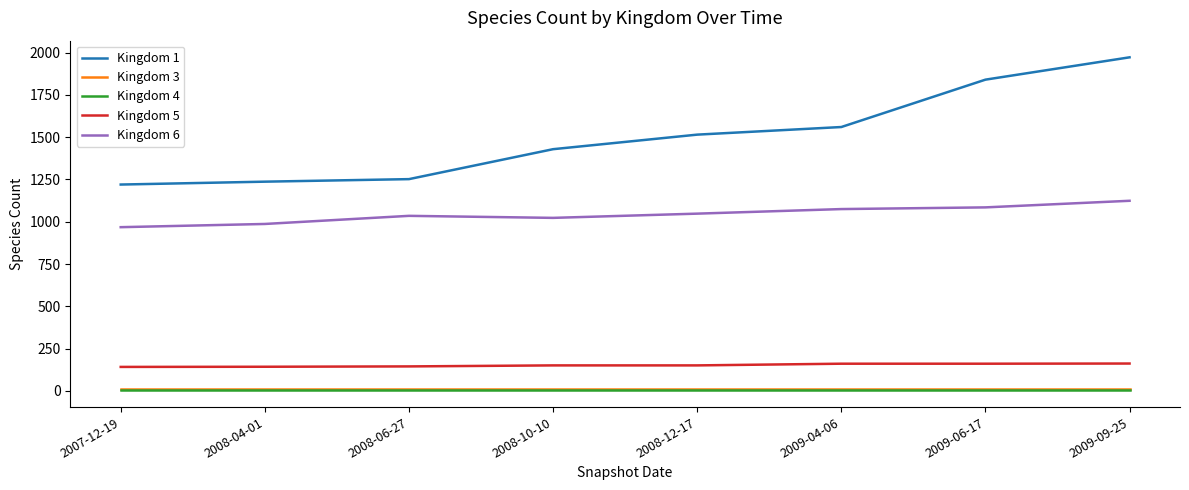

True or false: Kingdom 1 and Kingdom 6 cross at least once.

False